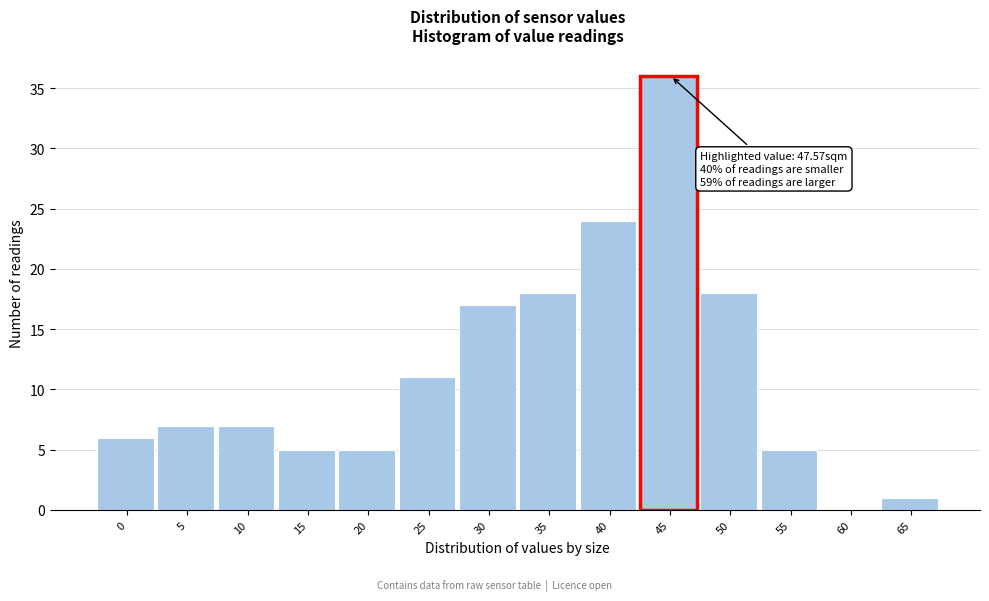

Reading right to left, list all the values displayed in this chart.

65=1	60=0	55=5	50=18	45=36	40=24	35=18	30=17	25=11	20=5	15=5	10=7	5=7	0=6